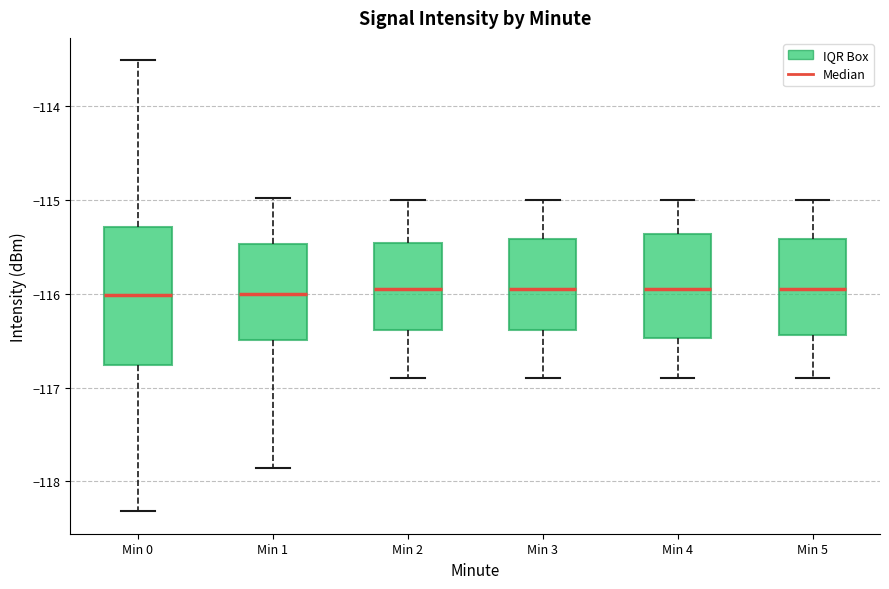

Reading left to right, transcribe this box plot: for each box, give where its median line is, the range the box spans, and where its two whiskers end, as read against the y-axis. The values are not printed on the chart, so give them approximately, as read against the axis.

Min 0: median -116.0, box -116.8 to -115.3, whiskers -118.3 to -113.5
Min 1: median -116.0, box -116.5 to -115.5, whiskers -117.9 to -115.0
Min 2: median -115.9, box -116.4 to -115.5, whiskers -116.9 to -115.0
Min 3: median -115.9, box -116.4 to -115.4, whiskers -116.9 to -115.0
Min 4: median -115.9, box -116.5 to -115.4, whiskers -116.9 to -115.0
Min 5: median -115.9, box -116.4 to -115.4, whiskers -116.9 to -115.0